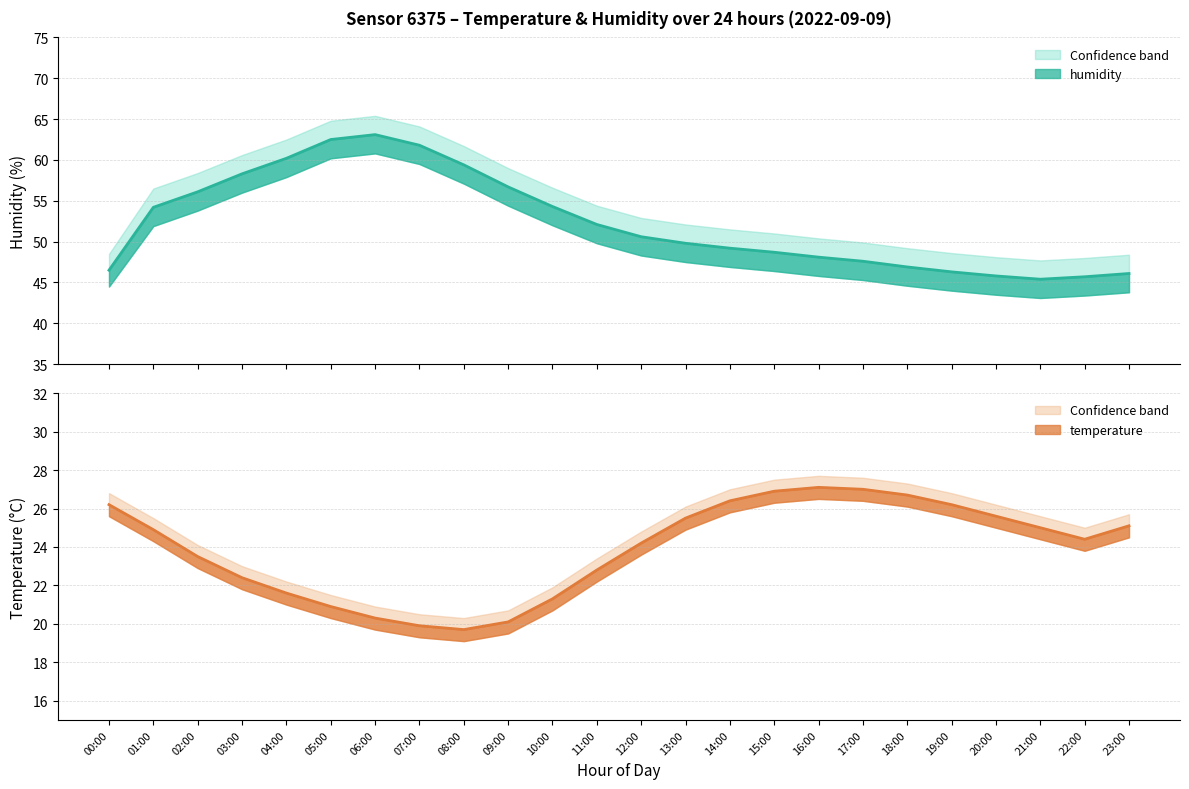

What is the sum of the temperature_upper values at 07:00 and 23:00?

46.2